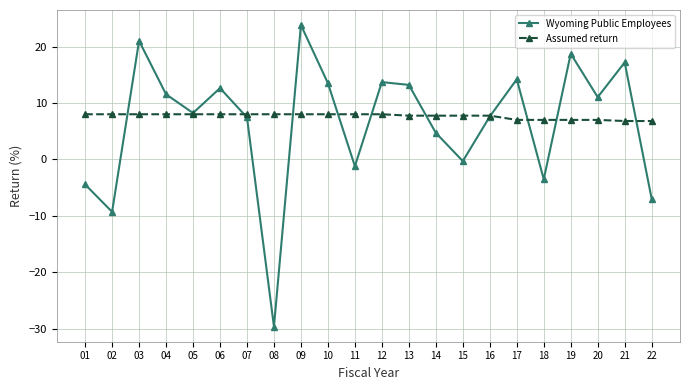

How many interior local peaks does the Wyoming Public Employees series have?

7